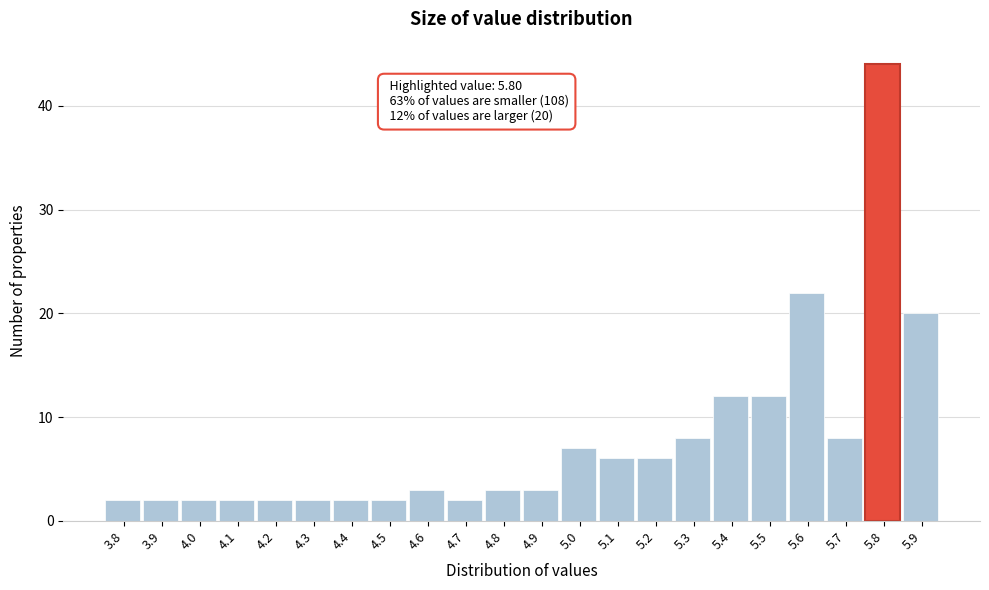

Which range on the x-axis has the tallest bar?

5.75 to 5.85